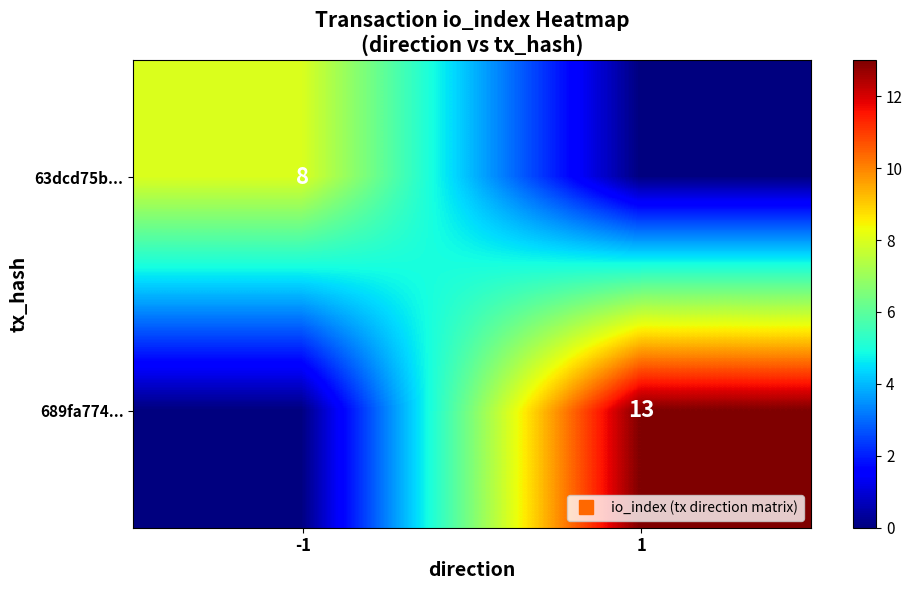

How many 63dcd75b... values are between 0 and 8?

2